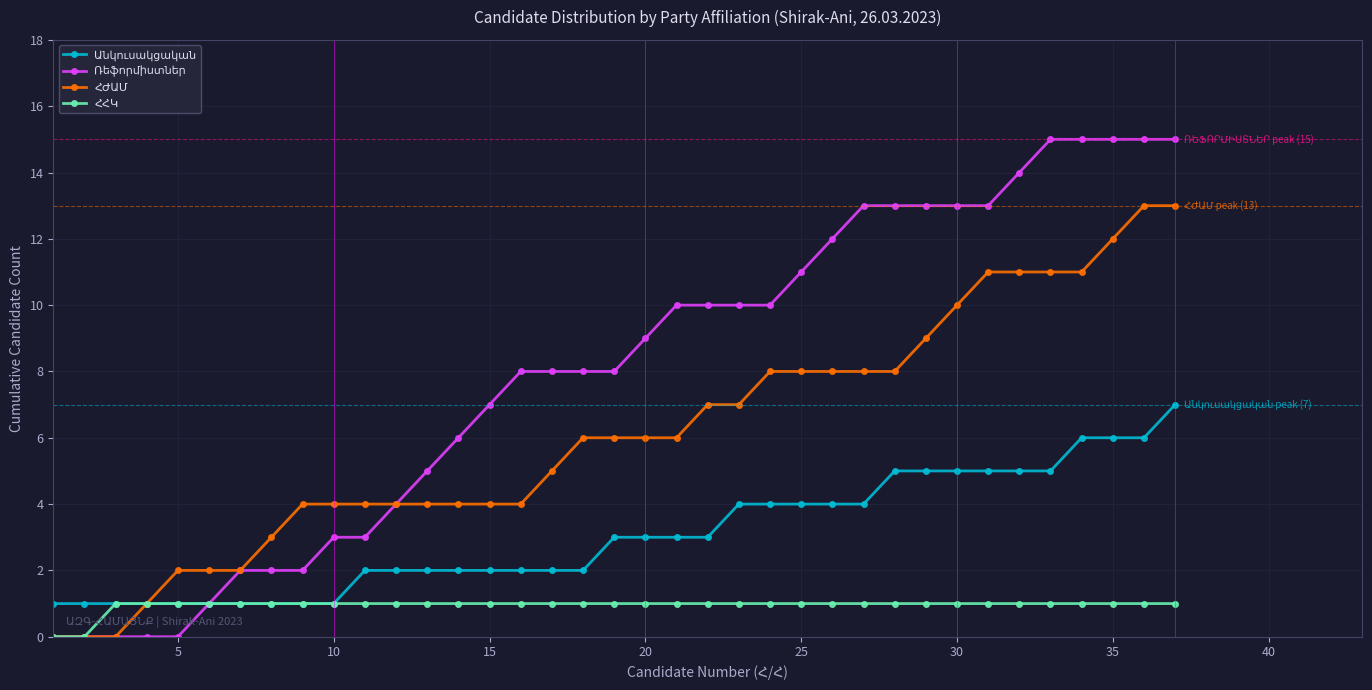

Is the value of Ռեֆորմիստներ at 35 greater than the value of ՀՀԿ at 32?

Yes